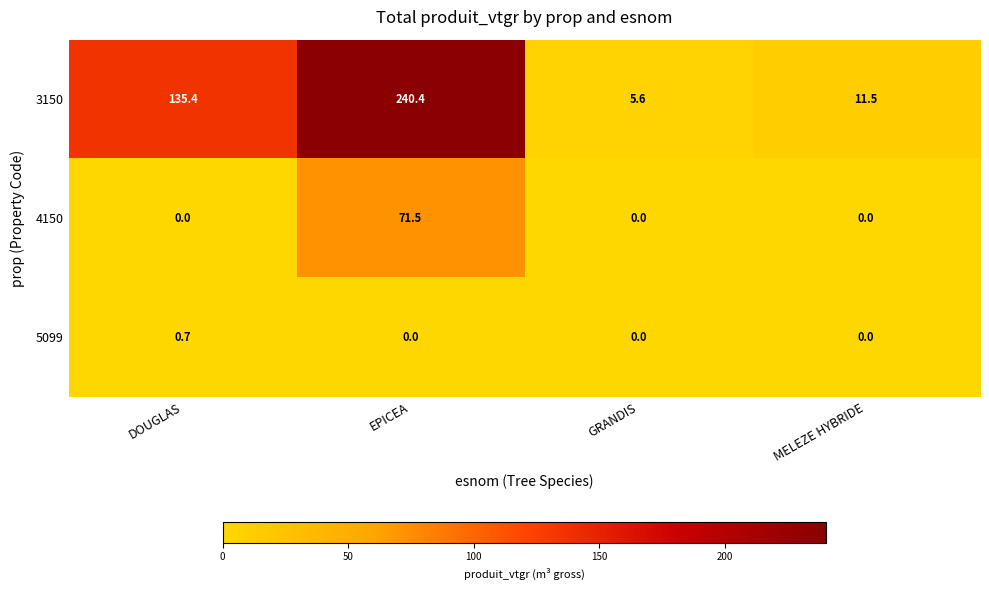

The 3150 series shows 19.0 at MELEZE HYBRIDE. True or false?

False